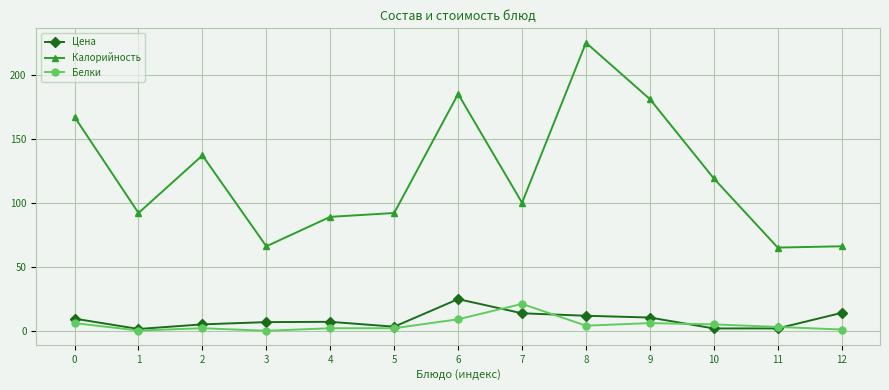

Is it true that Калорийность equals 177.0 at 10?

False